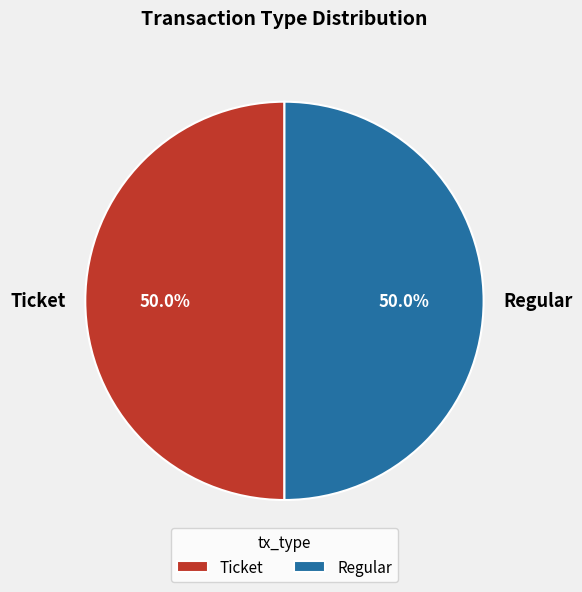

How much of the chart is everything except Regular?

50.0%